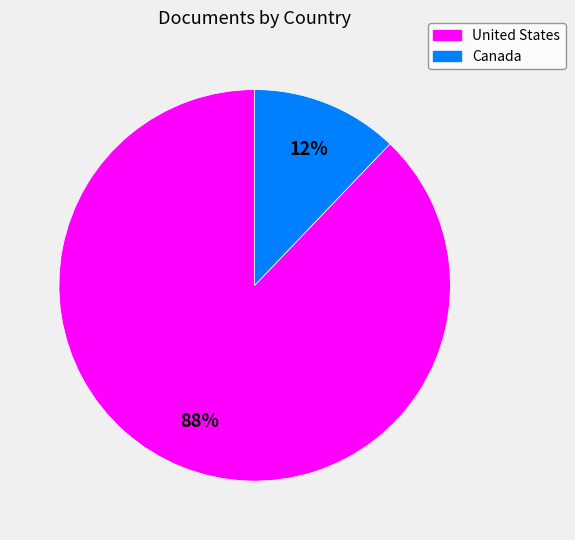

Between United States and Canada, which is larger?

United States